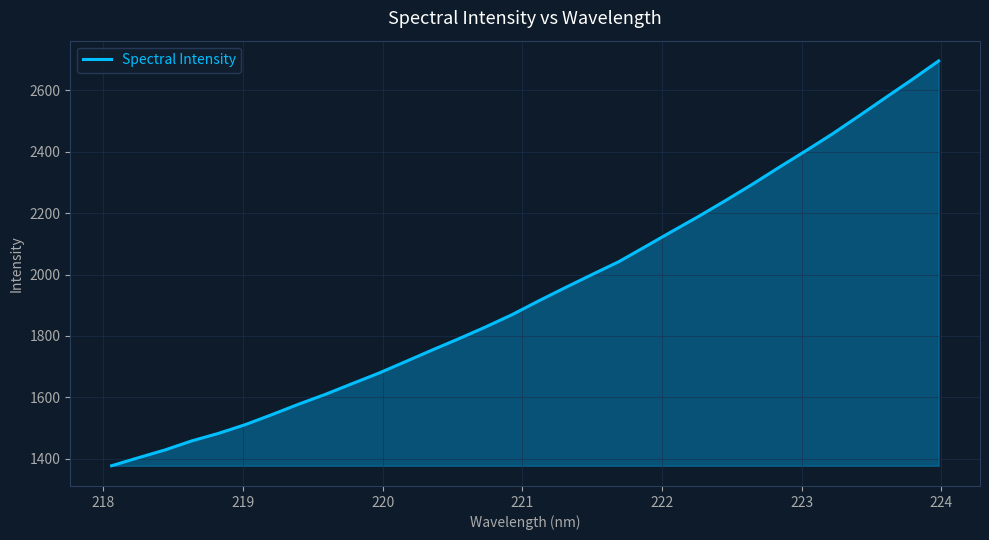

What is the greatest value displayed?

2695.9